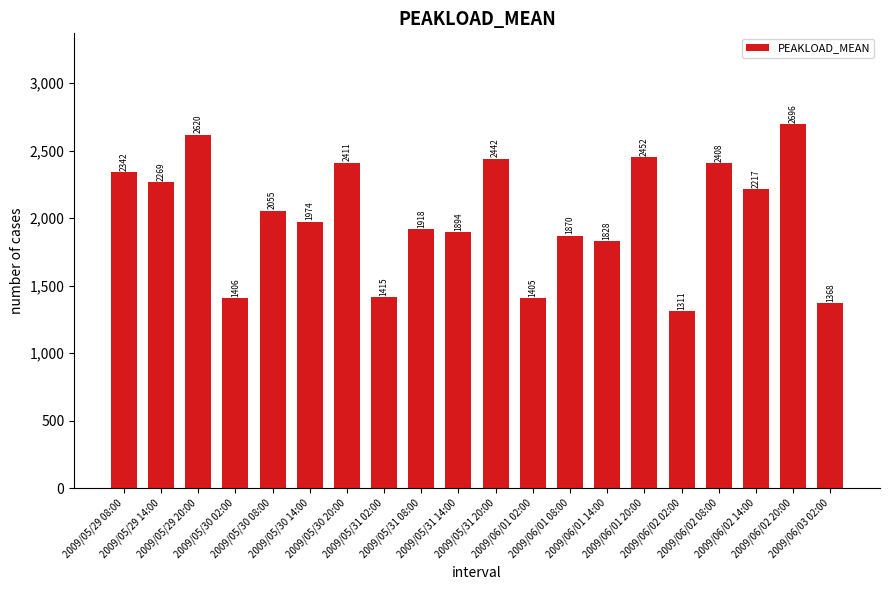

Which label corresponds to the smallest value in the chart?

2009/06/02 02:00